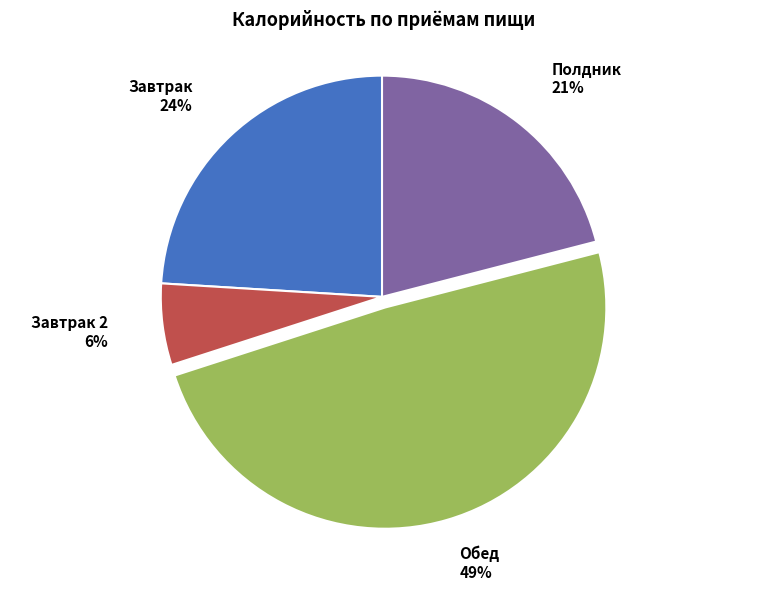

To the nearest percent, what portion does Завтрак represent?

24%